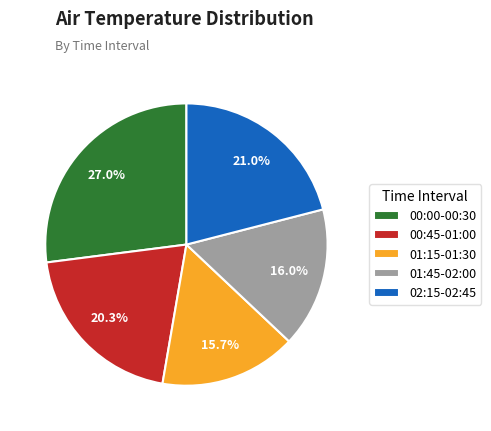

Which category has the biggest portion of the pie?

00:00-00:30